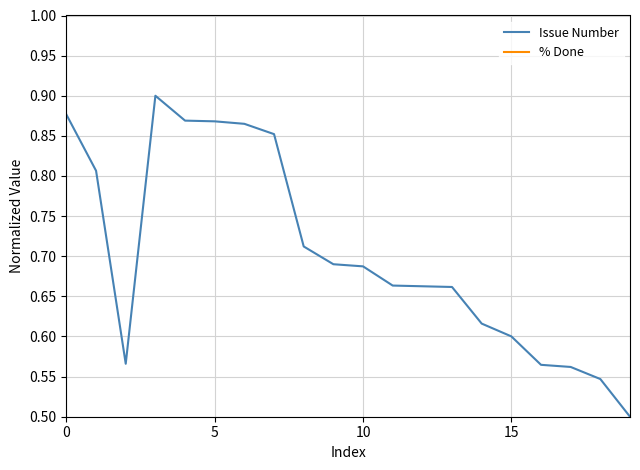

What is the label of the 8th point from the right?

12